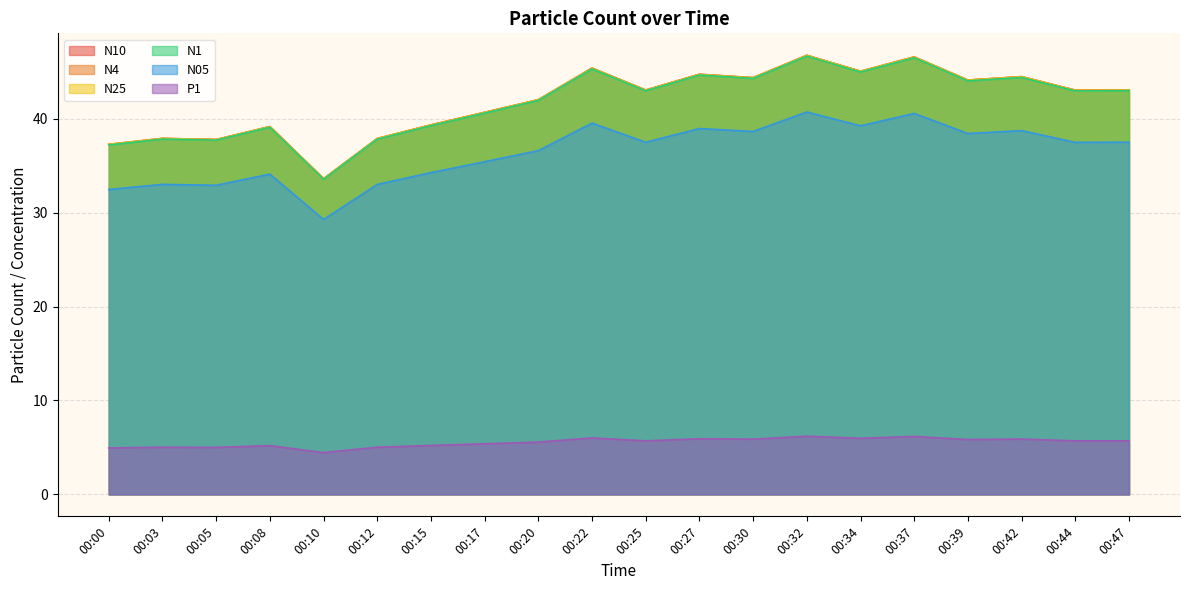

At which category does N10 reach its first local valley?

00:05